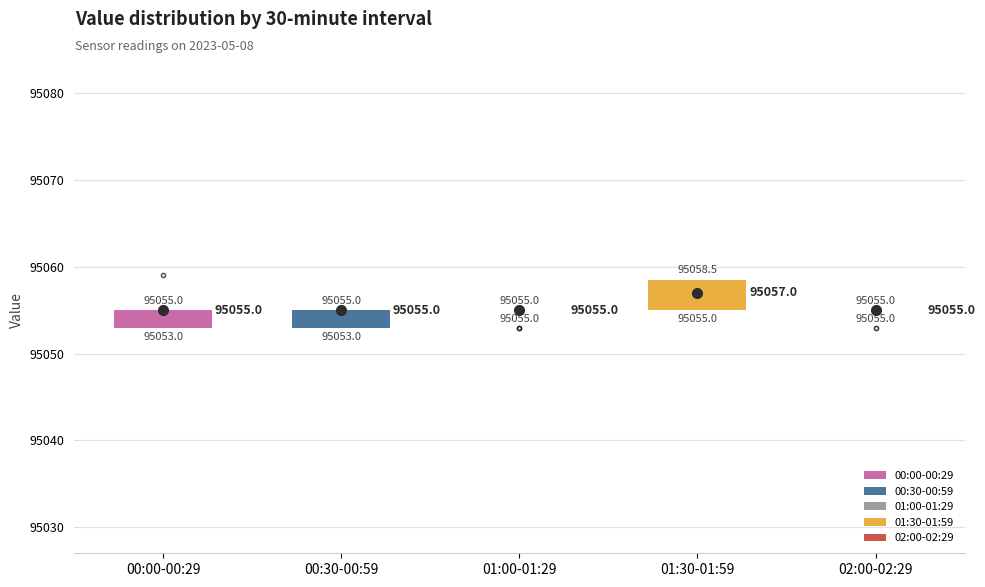

Comparing the boxes themselves (not the whiskers), which one is the tallest?

01:30-01:59